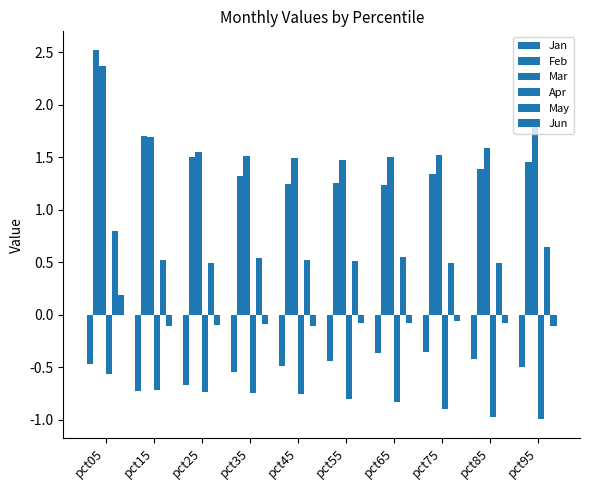

At which label is Mar closest to 1?

pct55